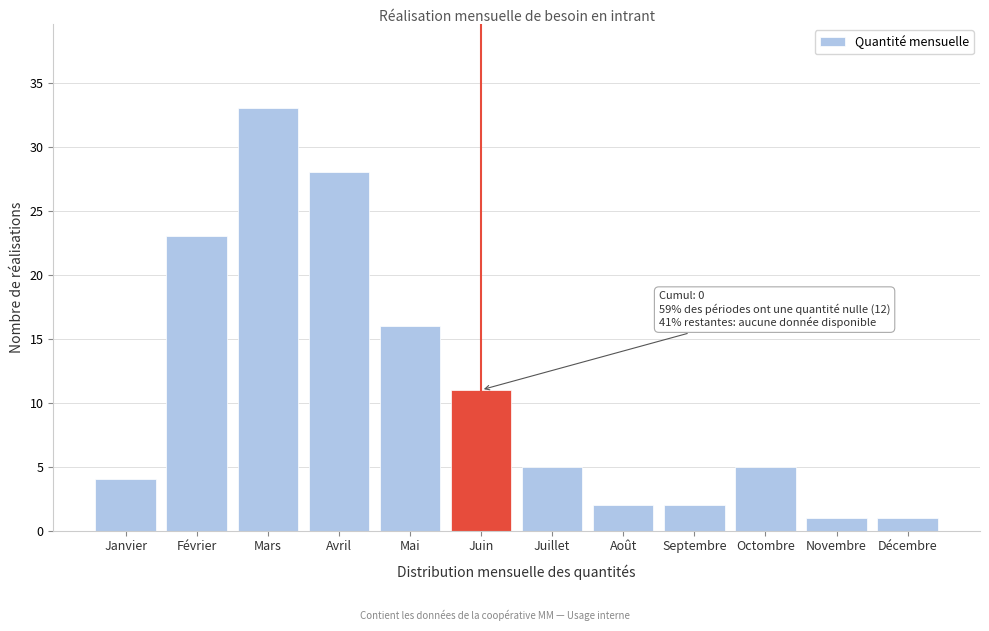

Reading left to right, what are all the values shown in this chart?

Janvier=4	Février=23	Mars=33	Avril=28	Mai=16	Juin=11	Juillet=5	Août=2	Septembre=2	Octombre=5	Novembre=1	Décembre=1